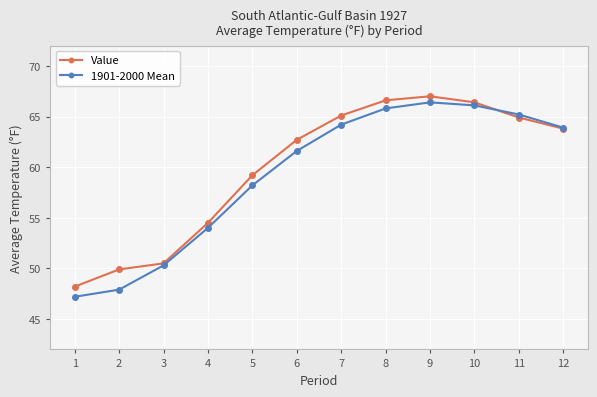

At which label does 1901-2000 Mean first exceed 63?

7